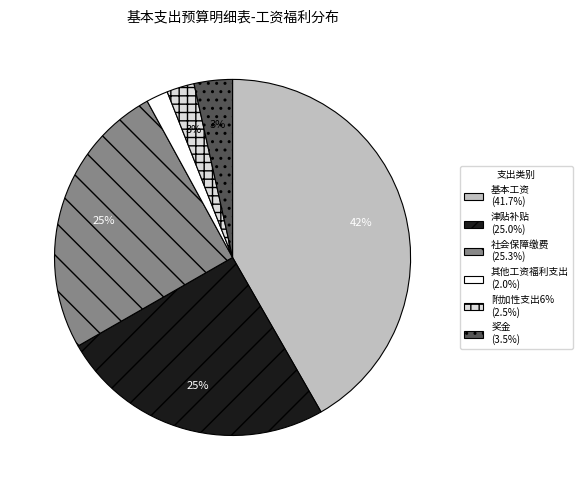

What is the smallest slice in the pie chart?

其他工资福利支出